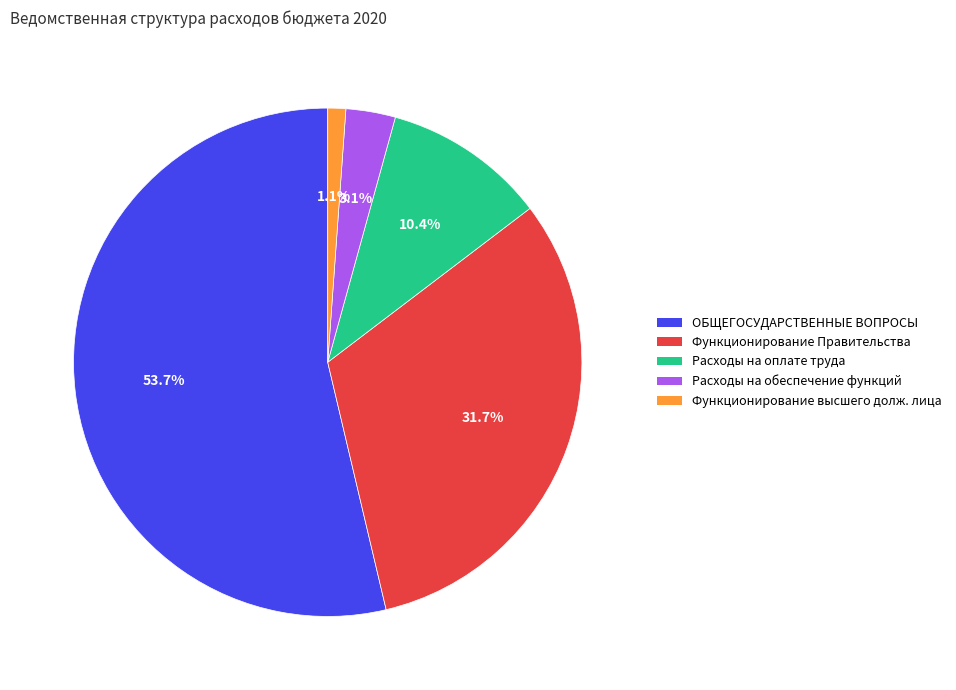

What is the ratio of the value at Функционирование Правительства to the value at ОБЩЕГОСУДАРСТВЕННЫЕ ВОПРОСЫ?

0.6